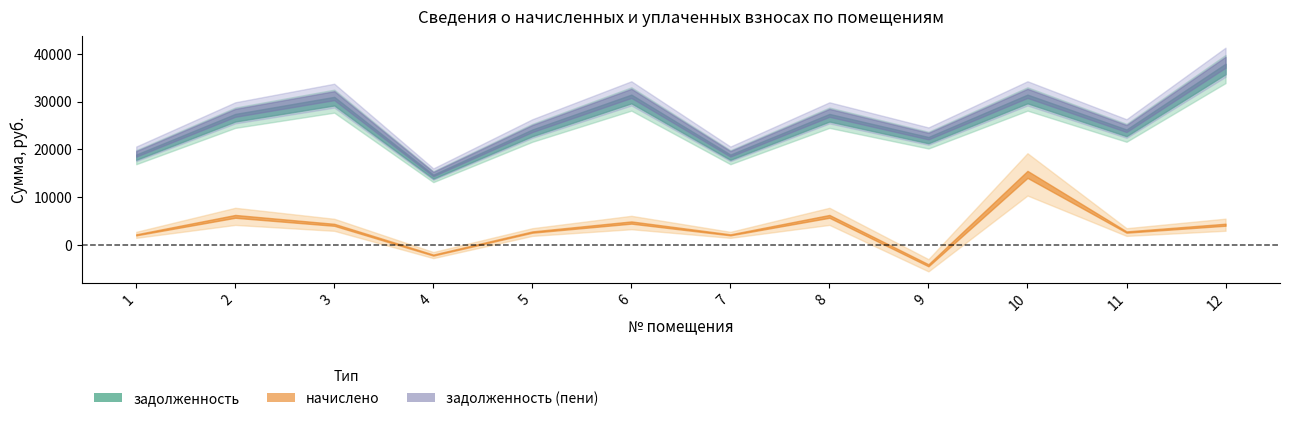

Which has a higher value, 3 or 8?

3